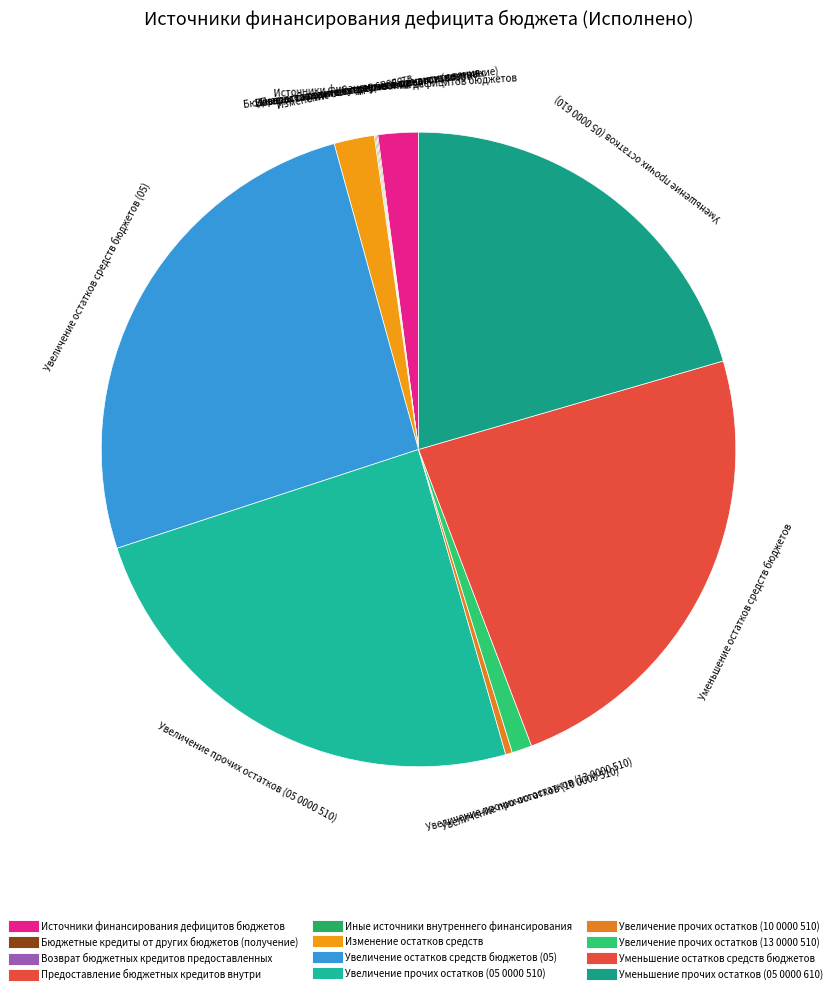

Rank the categories by value from lowest to highest.

Возврат бюджетных кредитов предоставленных, Иные источники внутреннего финансирования, Бюджетные кредиты от других бюджетов (получение), Предоставление бюджетных кредитов внутри, Увеличение прочих остатков (10 0000 510), Увеличение прочих остатков (13 0000 510), Источники финансирования дефицитов бюджетов, Изменение остатков средств, Уменьшение прочих остатков (05 0000 610), Уменьшение остатков средств бюджетов, Увеличение прочих остатков (05 0000 510), Увеличение остатков средств бюджетов (05)